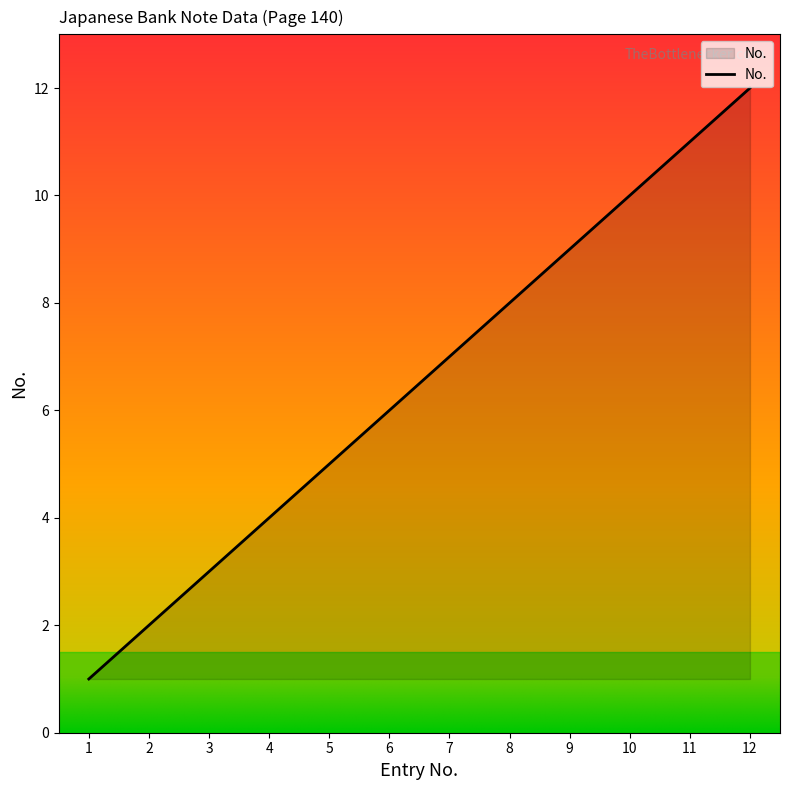

Rank the categories by value from lowest to highest.

1, 2, 3, 4, 5, 6, 7, 8, 9, 10, 11, 12